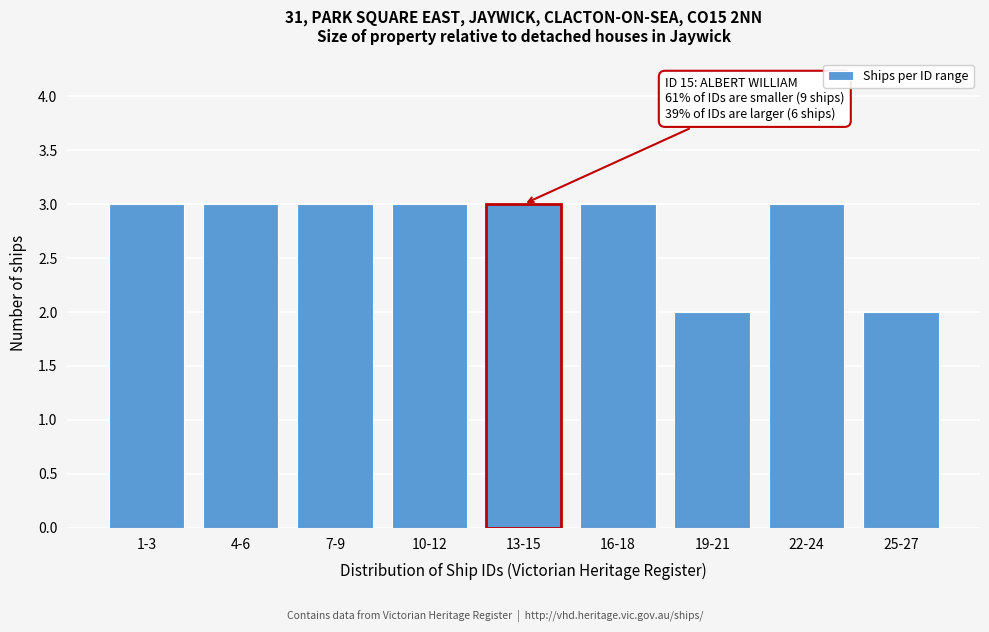

Reading left to right, what are all the values shown in this chart?

1-3=3	4-6=3	7-9=3	10-12=3	13-15=3	16-18=3	19-21=2	22-24=3	25-27=2